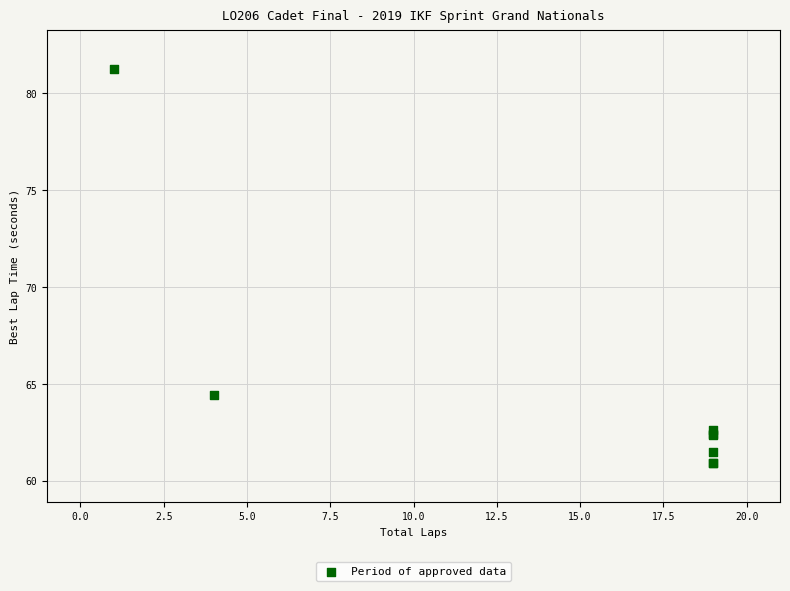

What Y value in the scatter plot is closest to 71?

64.4